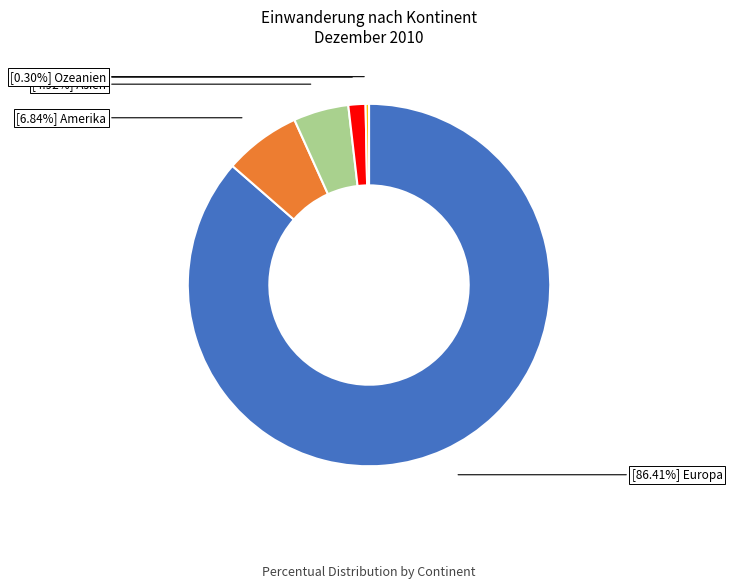

Is there any slice that represents more than half of the pie?

Yes